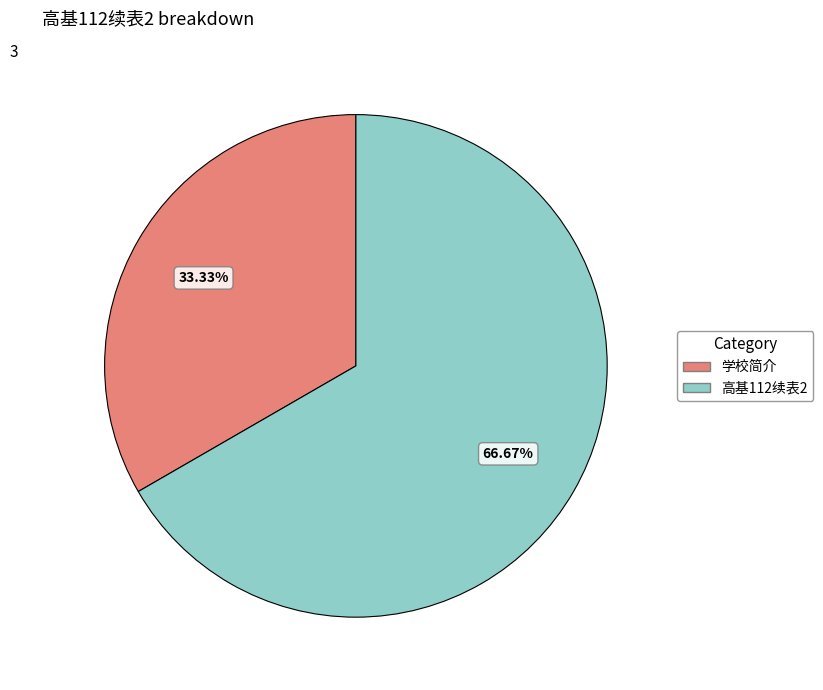

Count the number of slices in the pie.

2